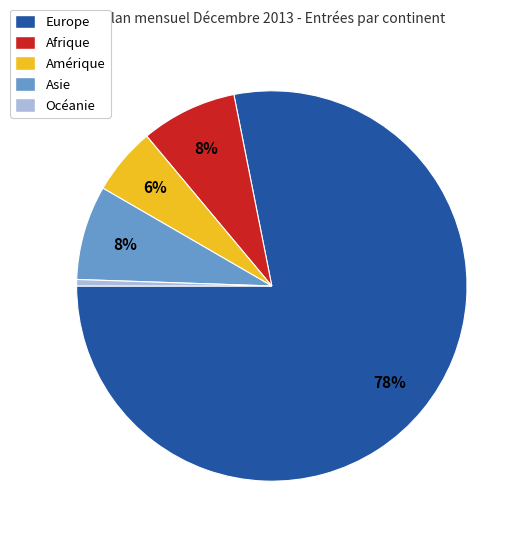

Does any single category account for the majority?

Yes